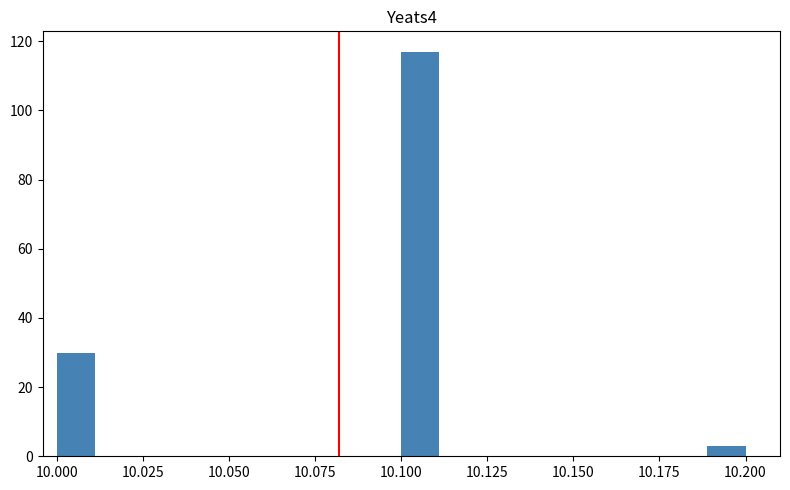

Read against the x-axis, roughly where is the centre of the tallest bar?

10.105